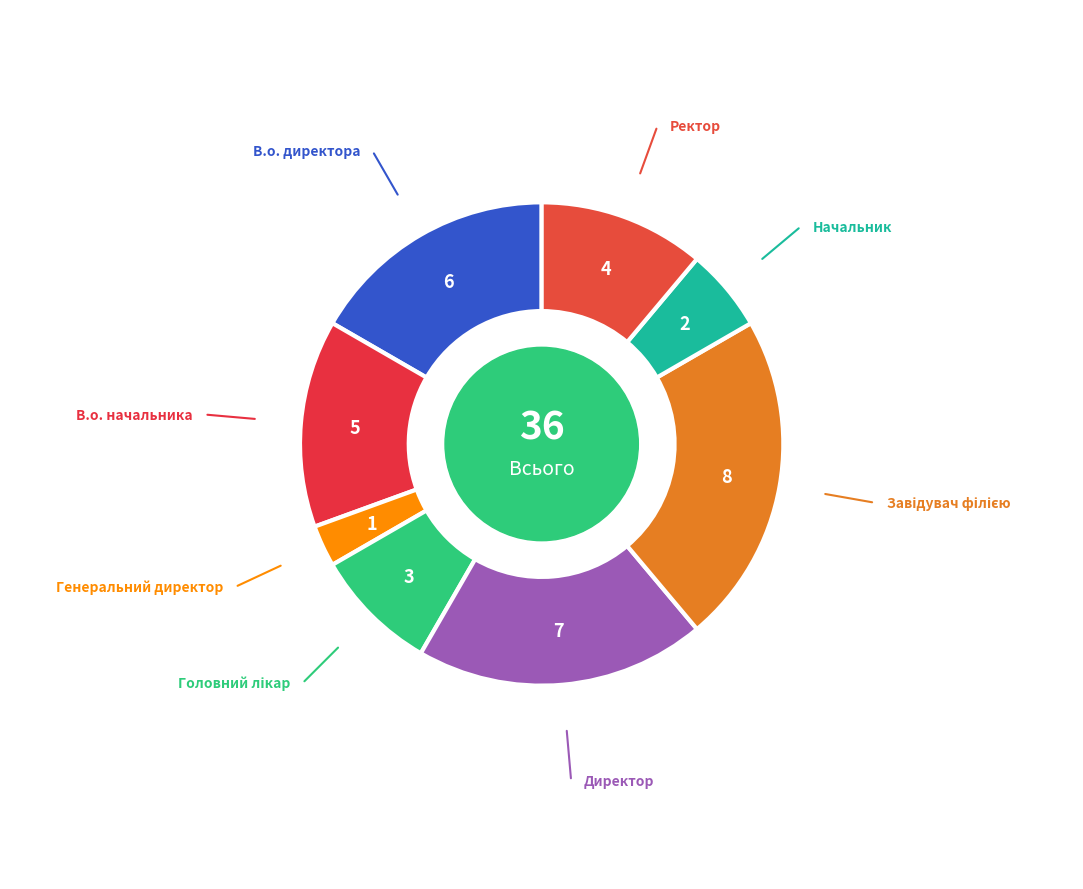

What is the smallest slice in the pie chart?

Генеральний директор